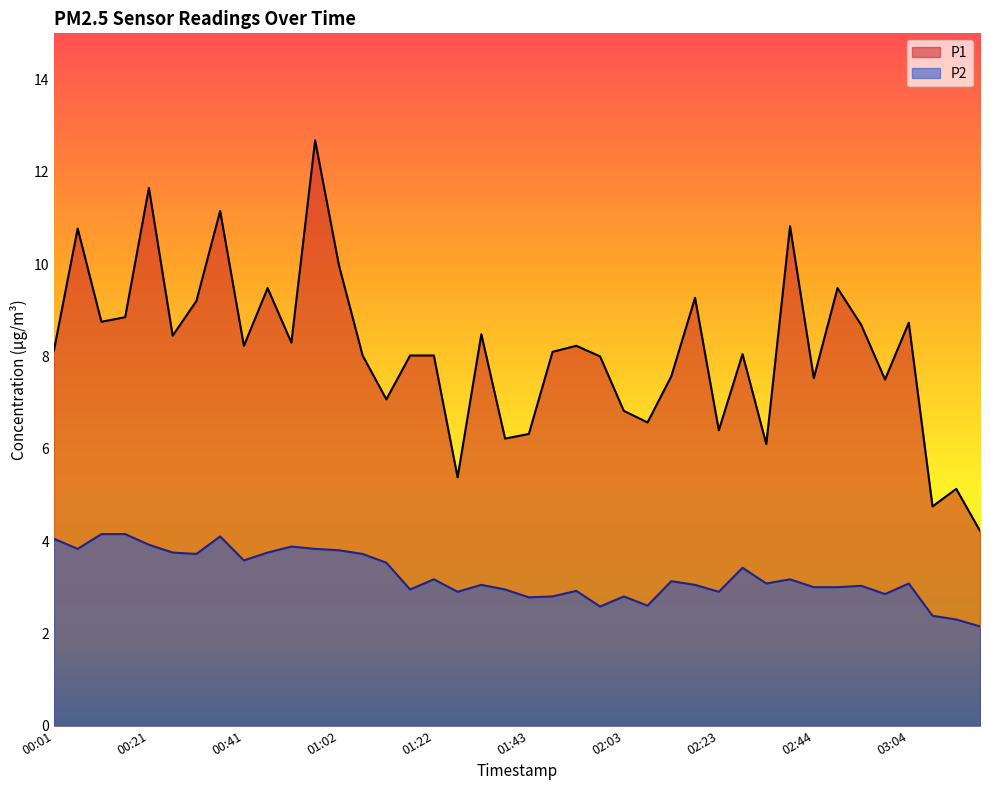

Between 03:04 and 00:47, which is larger?

00:47